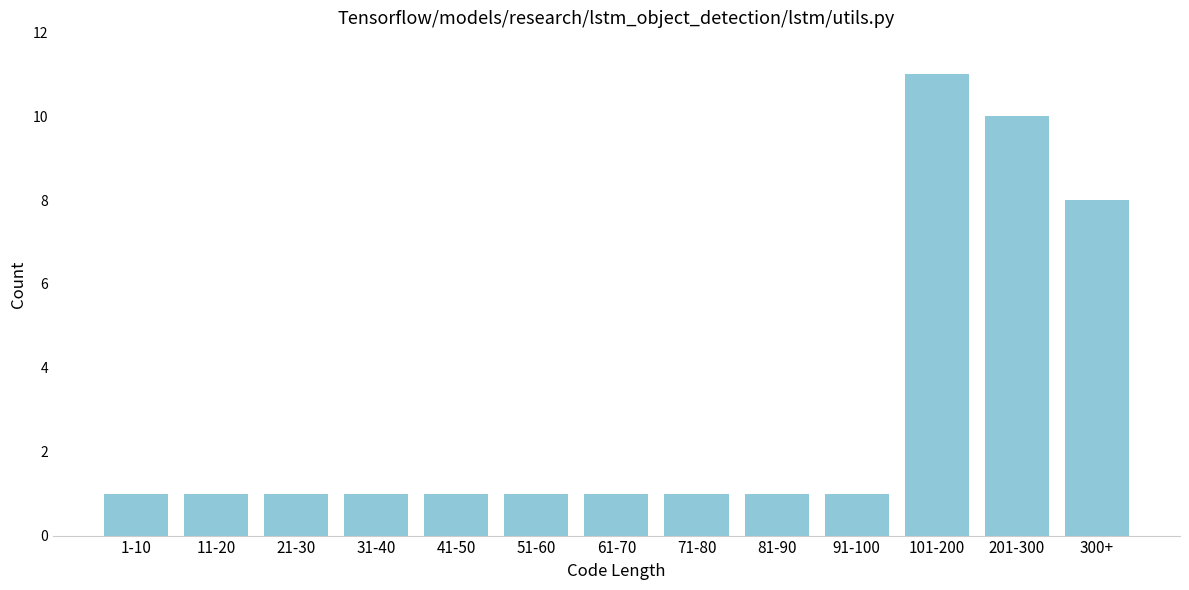

Reading right to left, transcribe all the data shown in this chart.

300+=8	201-300=10	101-200=11	91-100=1	81-90=1	71-80=1	61-70=1	51-60=1	41-50=1	31-40=1	21-30=1	11-20=1	1-10=1